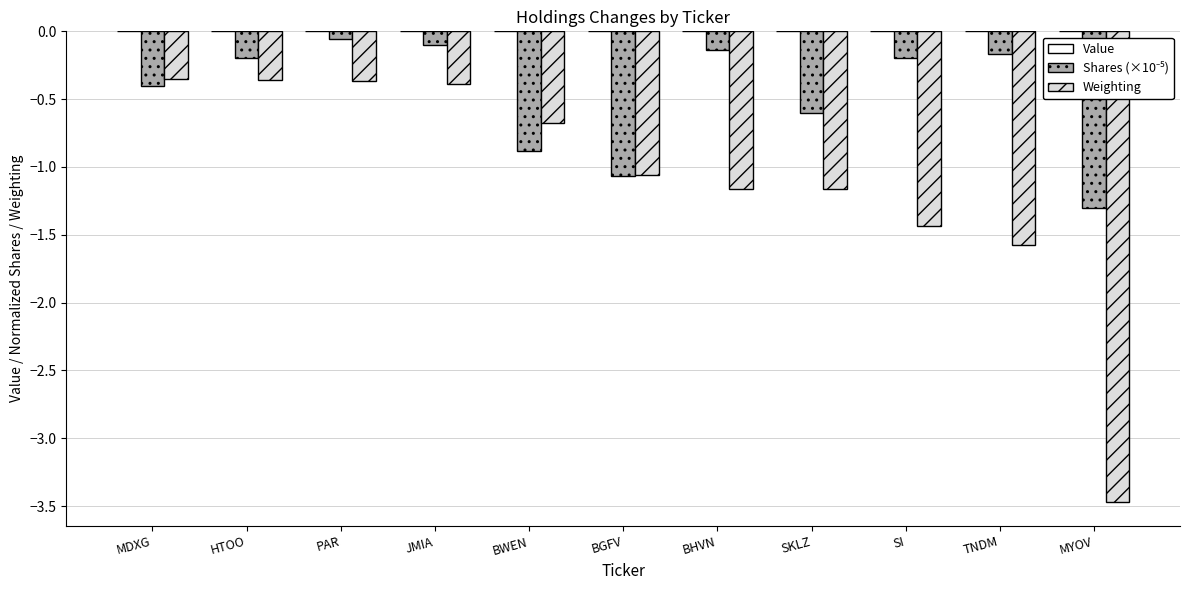

What is the smallest value displayed?

-3.5